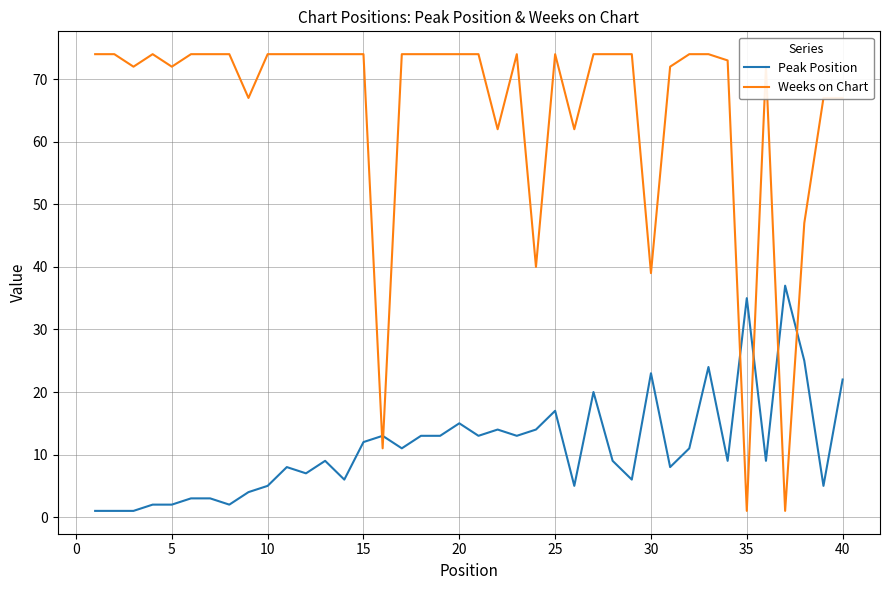

Which series has the widest spread of values?

Weeks on Chart